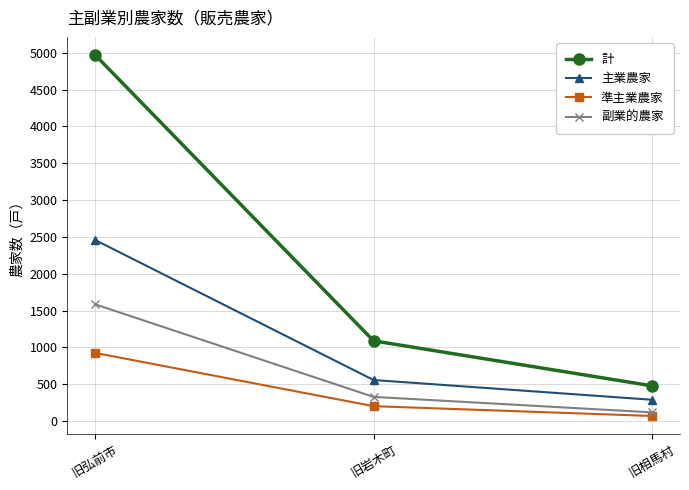

What are all the series names shown in the legend?

計, 主業農家, 準主業農家, 副業的農家